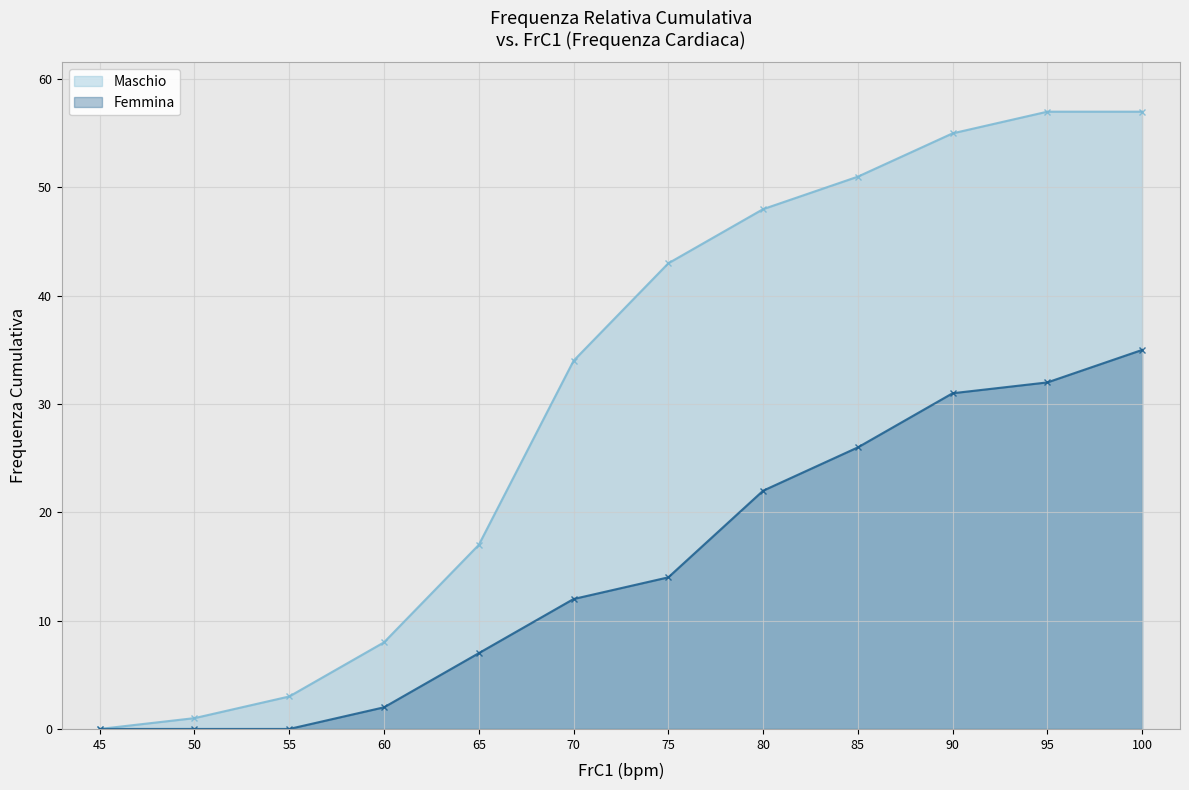

Which series has the widest spread of values?

Maschio